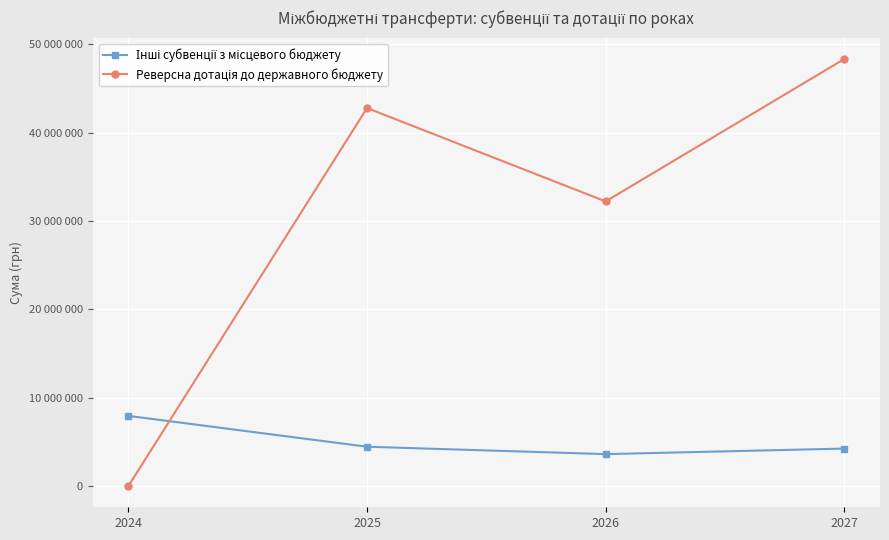

Which series has the largest range (max minus min)?

Реверсна дотація до державного бюджету